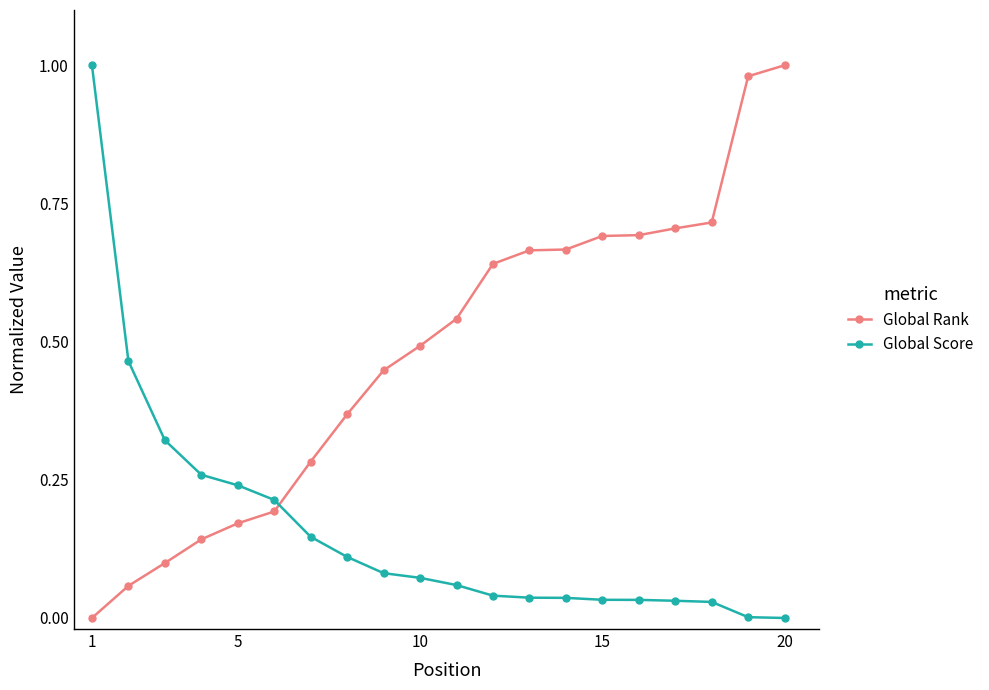

List the series in order of their overall mean, lowest first.

Global Score, Global Rank